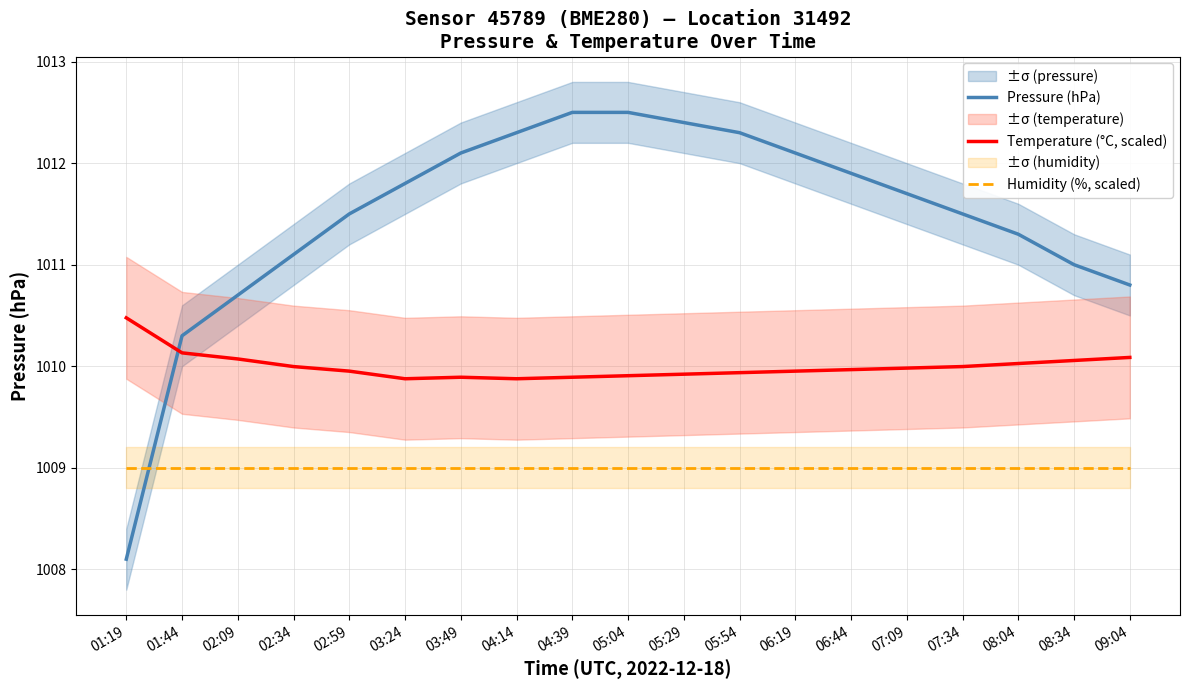

At 02:09, list the series in order from smallest to largest.

Humidity (%, scaled), Temperature (°C, scaled), Pressure (hPa)